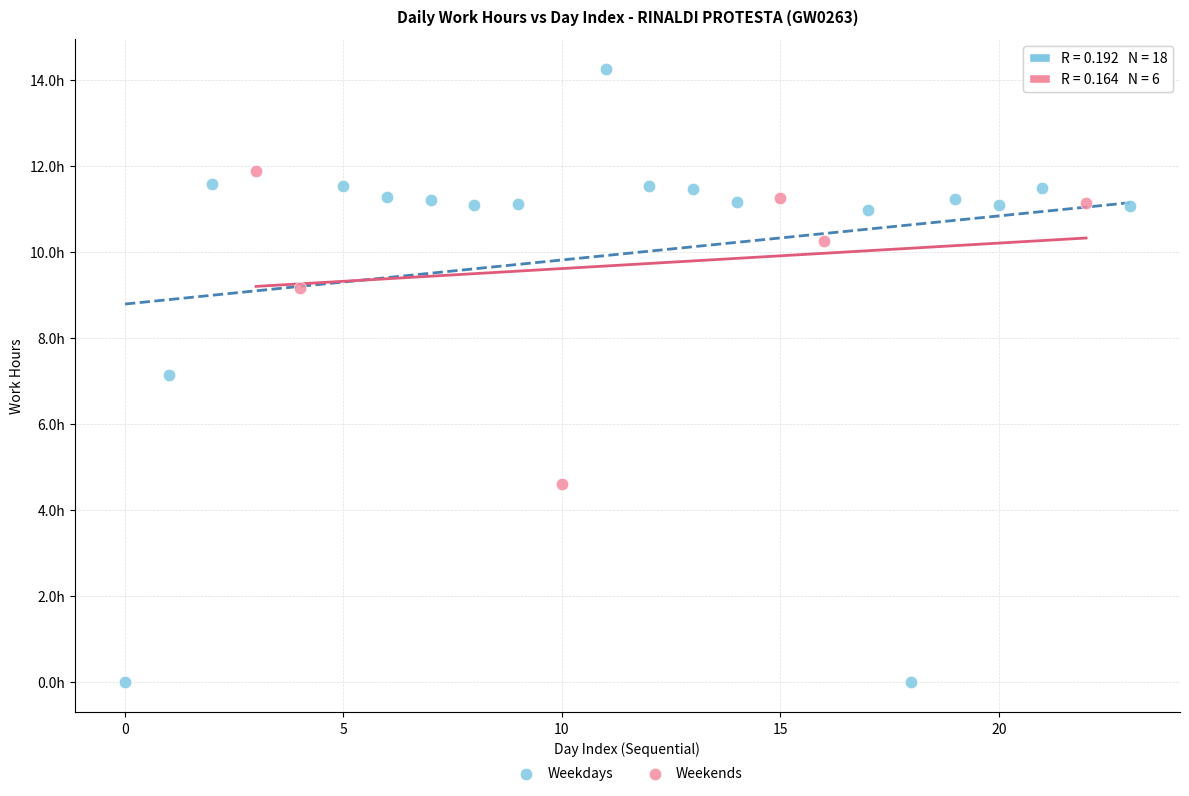

Which series contains the lowest Y value?

Weekdays